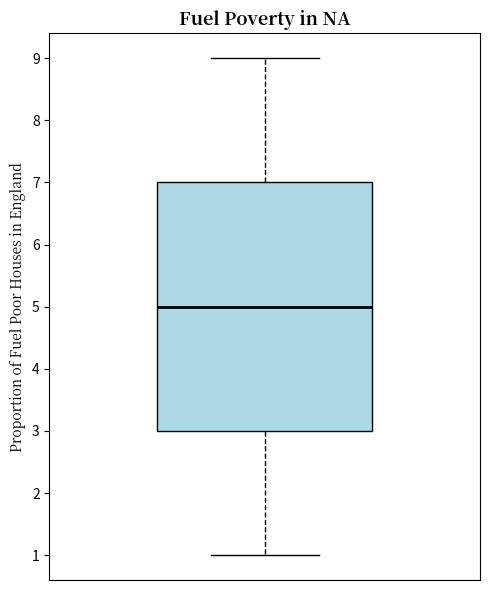

Read this box plot against the y-axis: the position of the median line, the range covered by the box, and the ends of both whiskers. The values are not printed on the chart, so give them approximately, as read against the axis.

median 5, box 3 to 7, whiskers 1 to 9